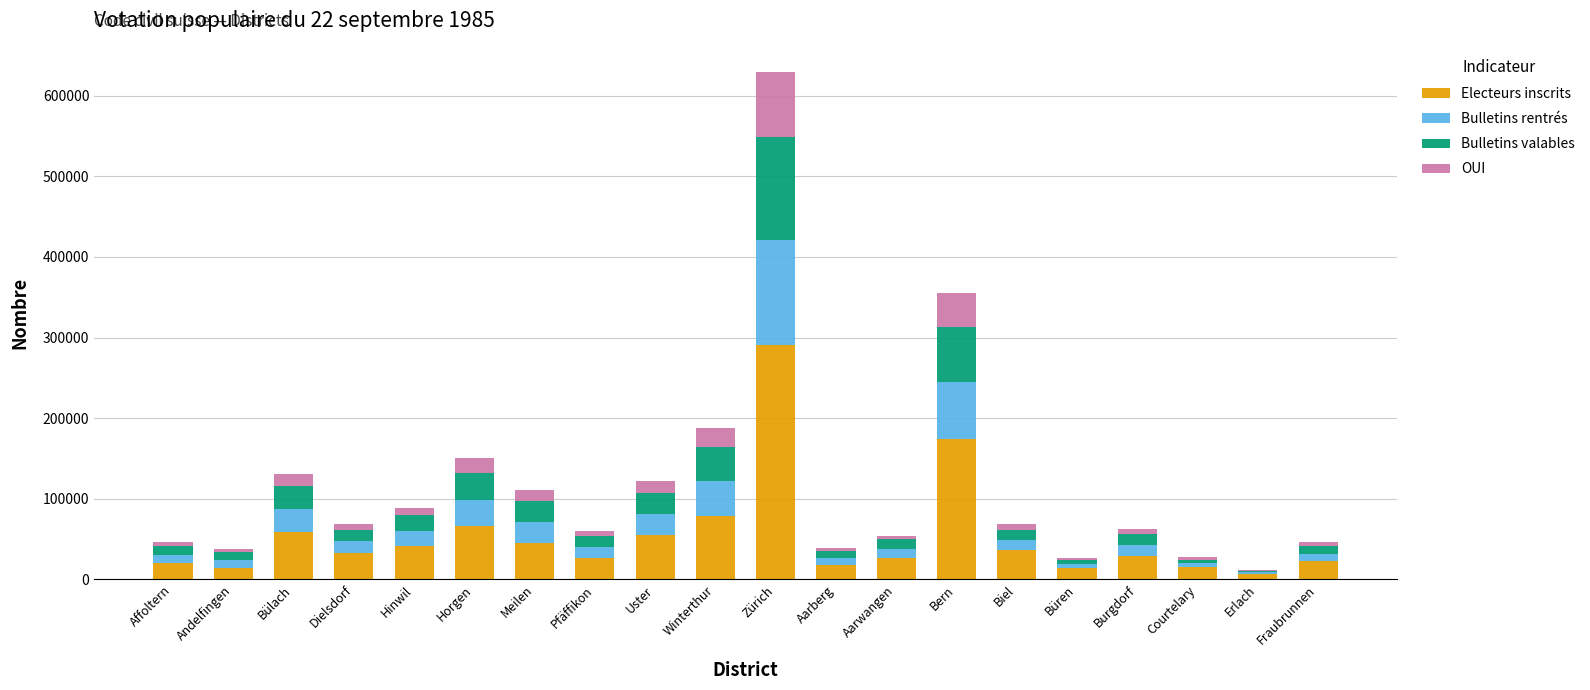

Count the number of data series in this chart.

4